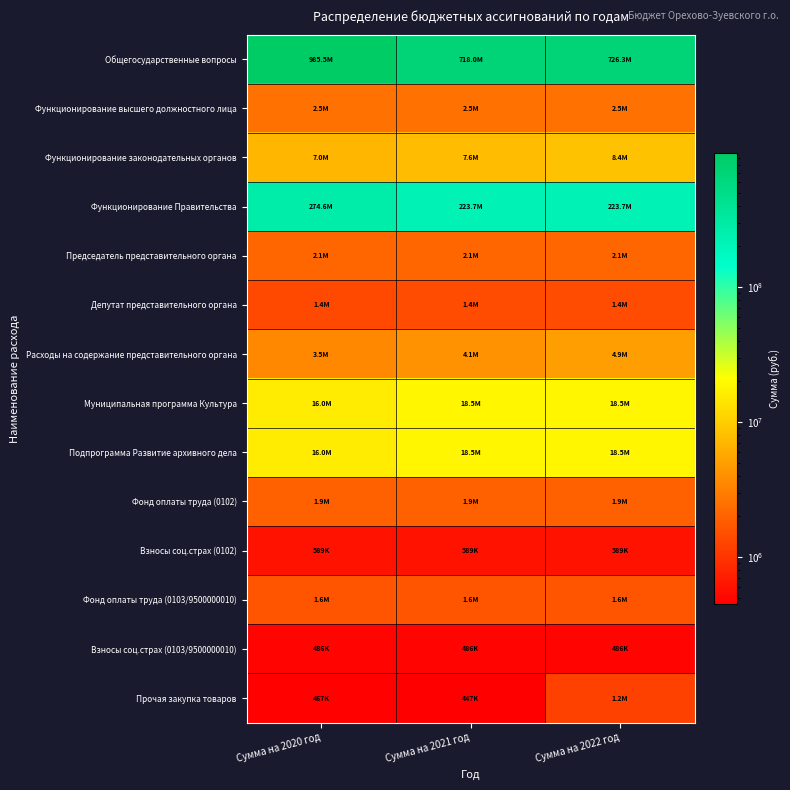

At how many categories does at least one series exceed 152925977?

3